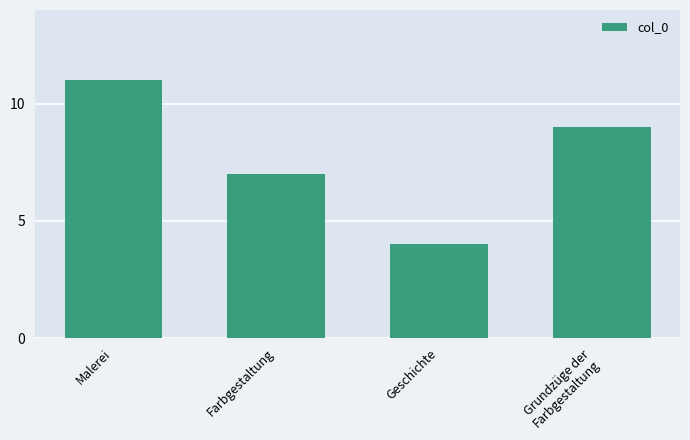

Reading left to right, transcribe all the data shown in this chart.

Malerei=11	Farbgestaltung=7	Geschichte=4	Grundzüge der
Farbgestaltung=9